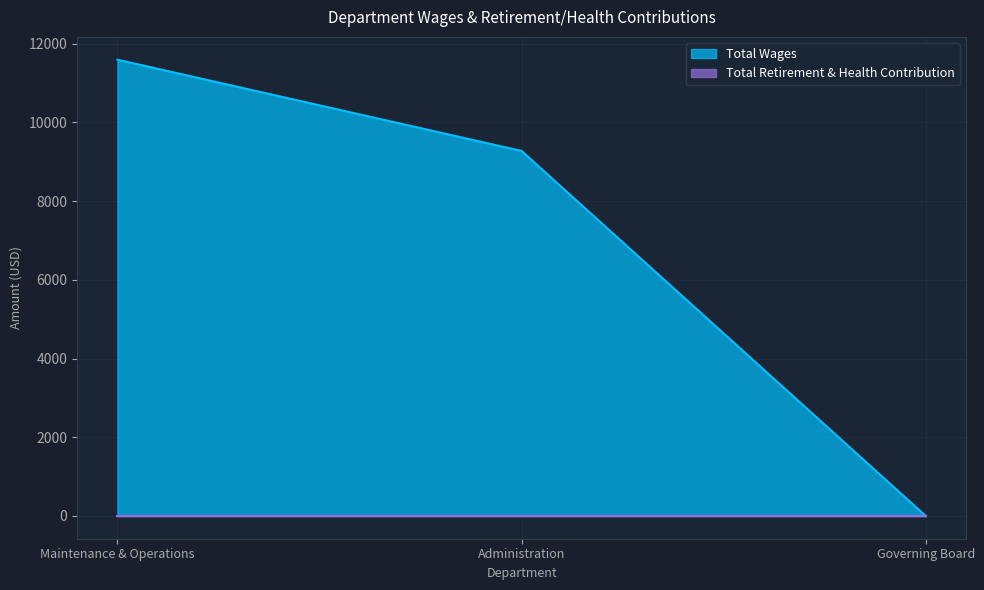

List the labels in order of value, largest first.

Maintenance & Operations, Administration, Governing Board